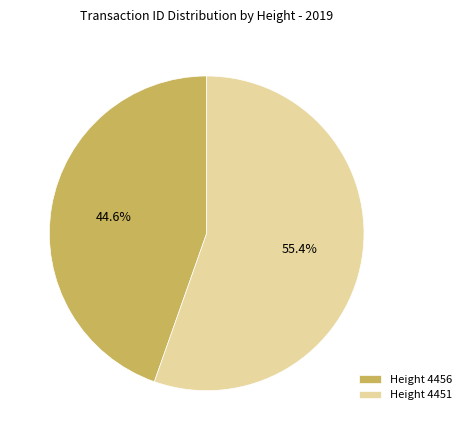

Does Height 4456 represent more than half of the total?

No